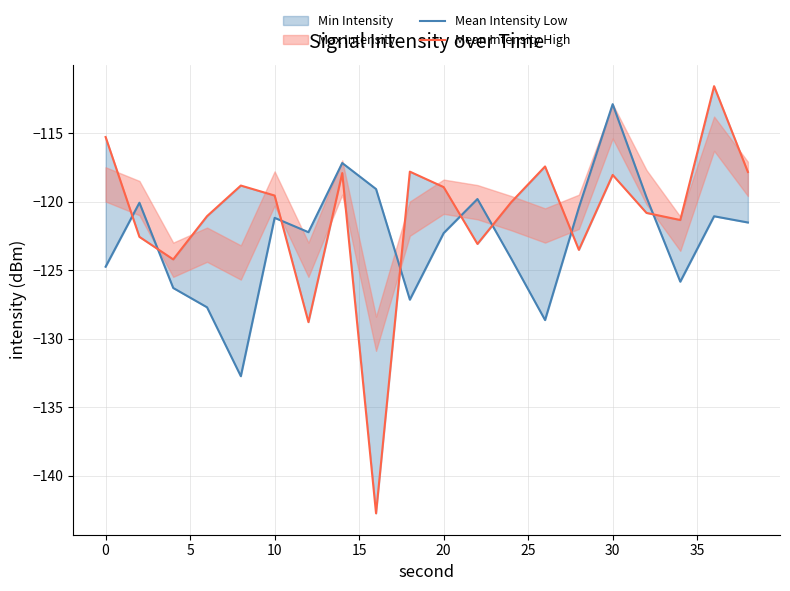

What is the smallest value displayed?

-142.8